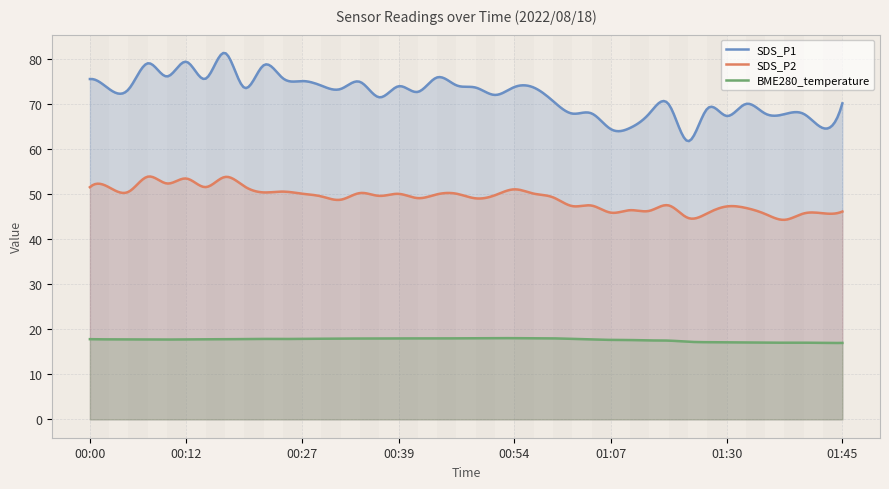

The SDS_P2 series shows 45.9 at 01:07. True or false?

True